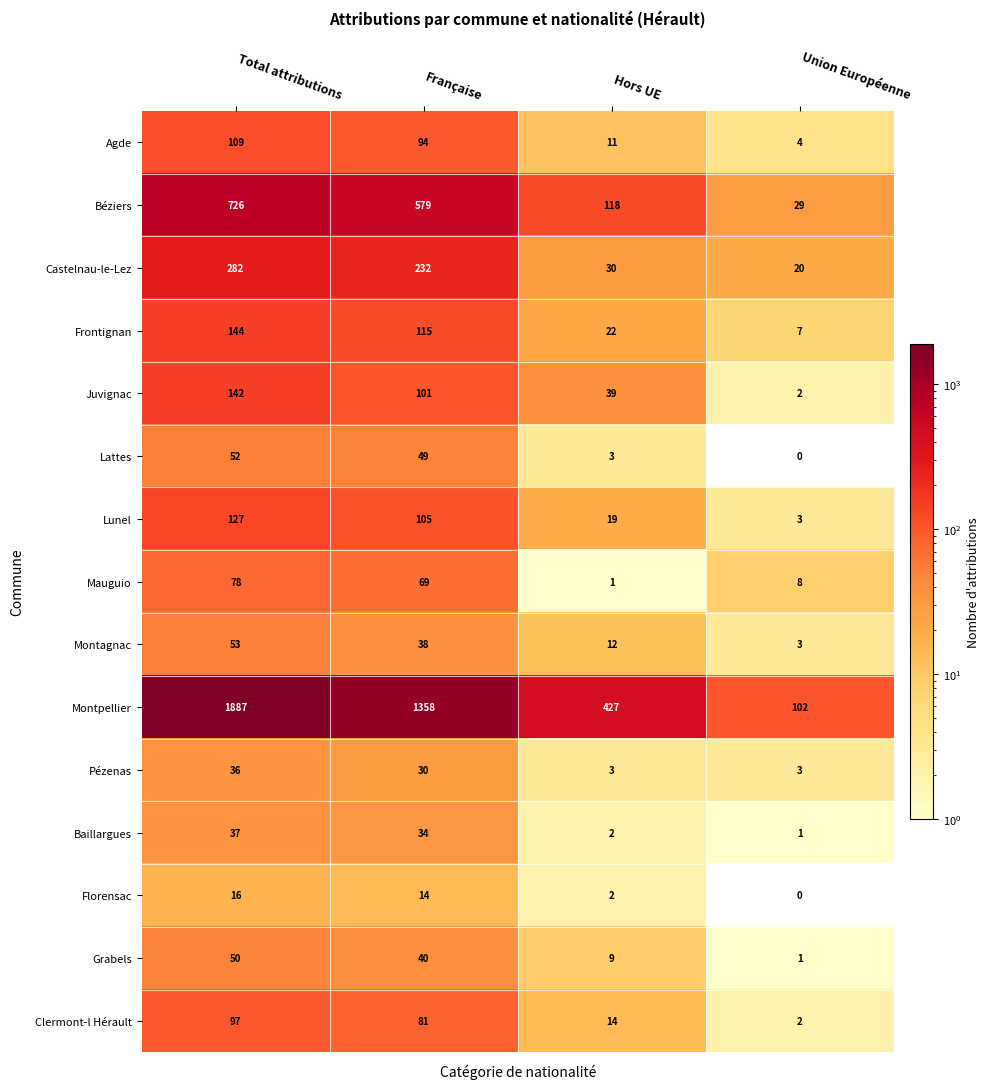

What is the difference between the highest and lowest values at Union Européenne?

102